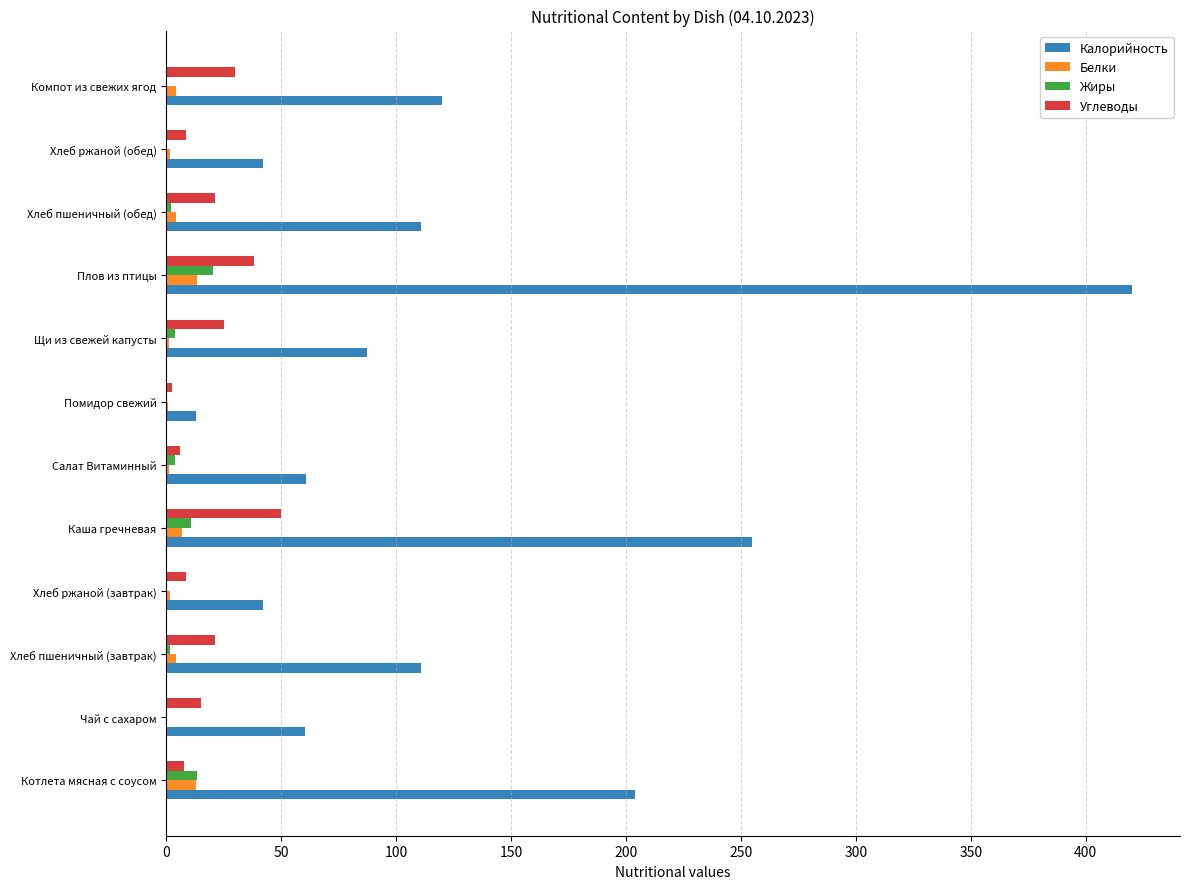

What is the sum of all Жиры values?

56.4